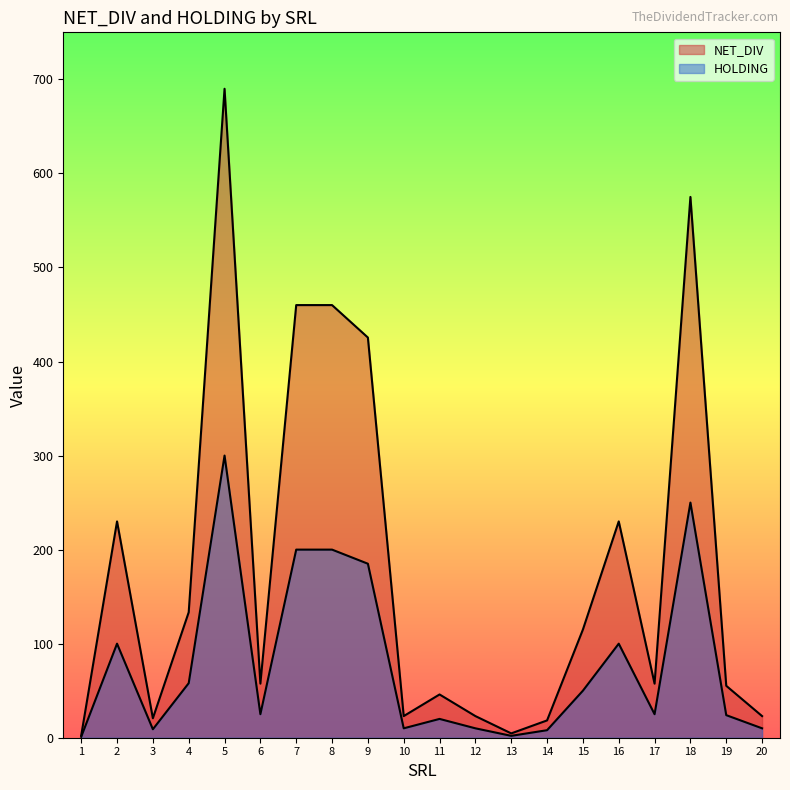

What is the value of the HOLDING point at the 7th from the left?

200.0